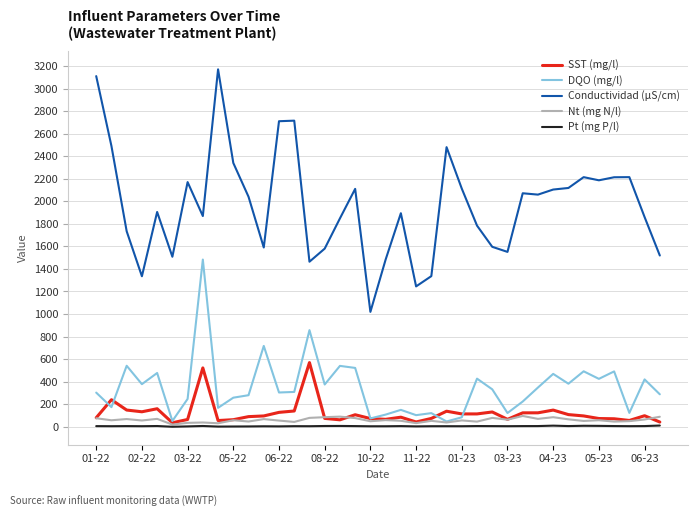

What is the maximum value for Nt (mg N/l)?

96.0